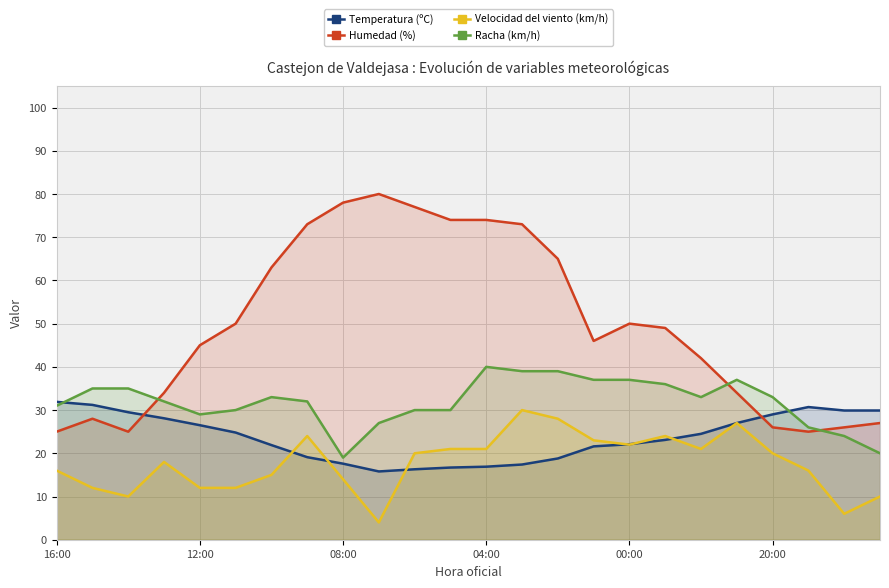

How many data points in Temperatura (ºC) are above 24?

12